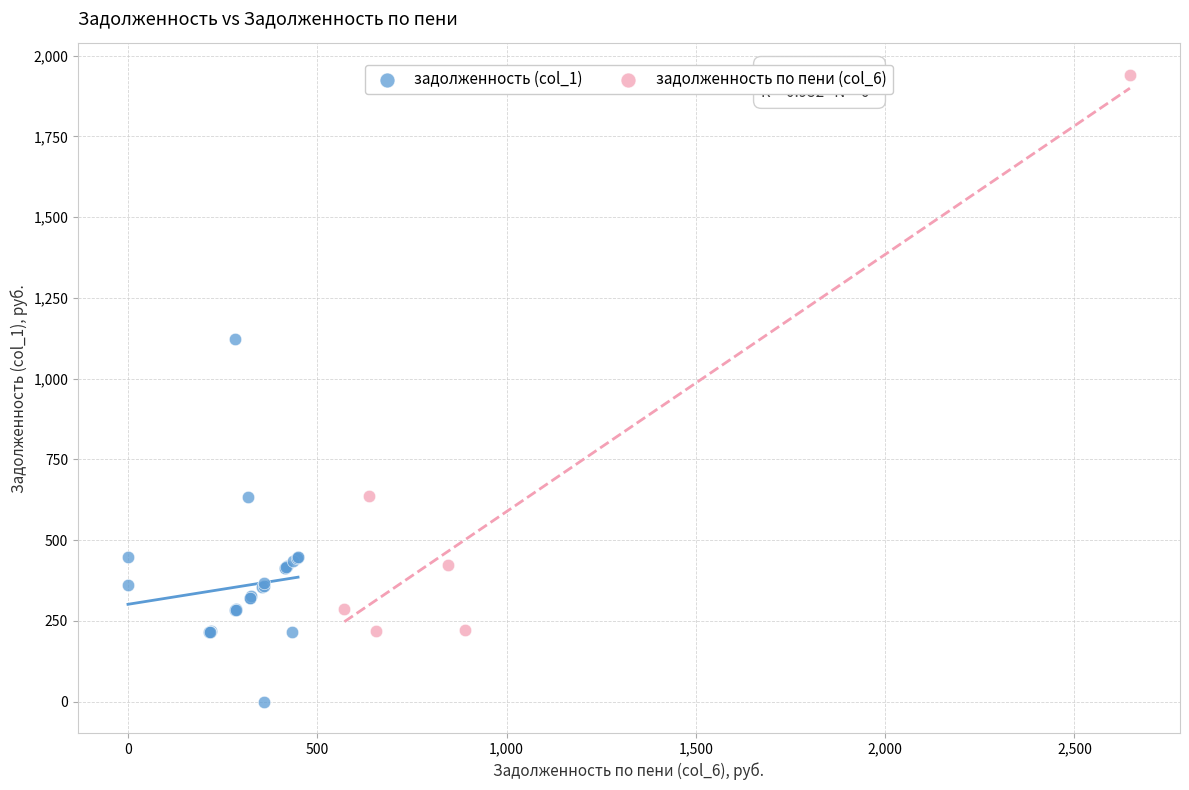

Which series has the widest spread of Y values?

задолженность по пени (col_6)